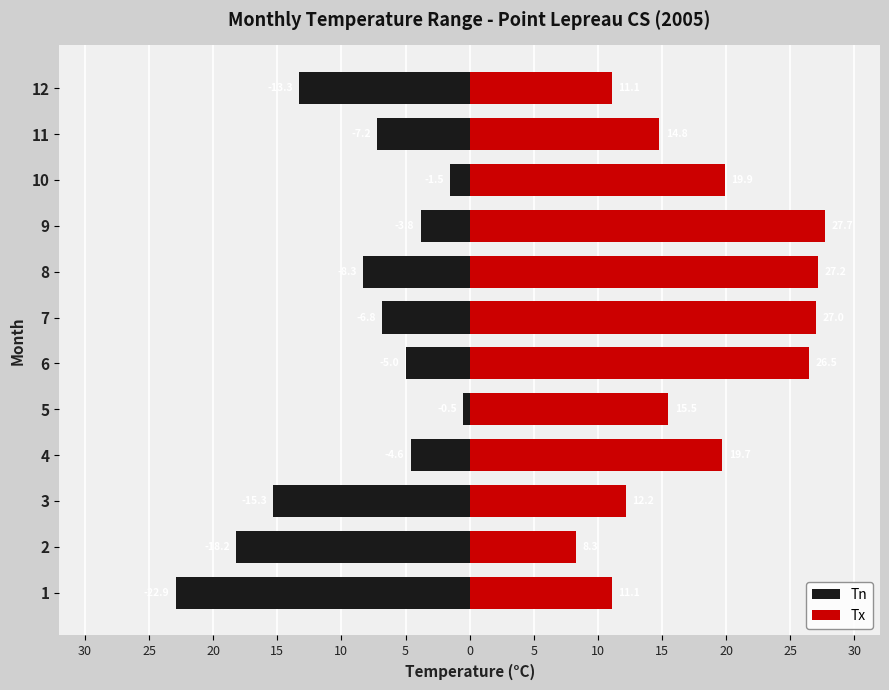

What is the total value across all series at 25?

-9.9